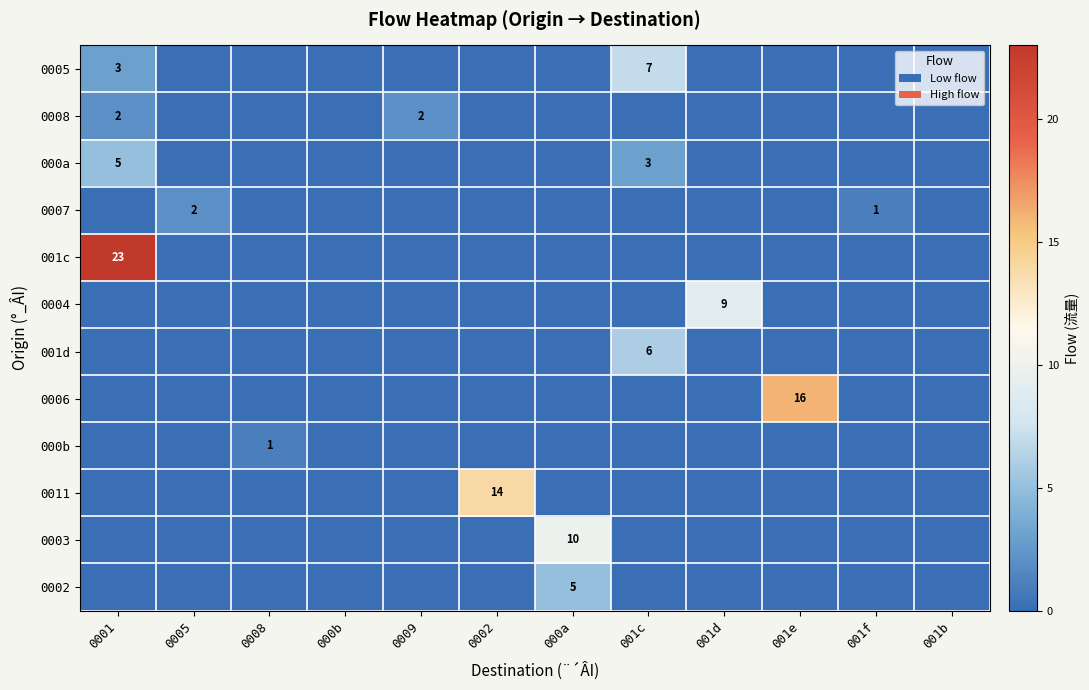

At which label does 001c reach its minimum?

0005